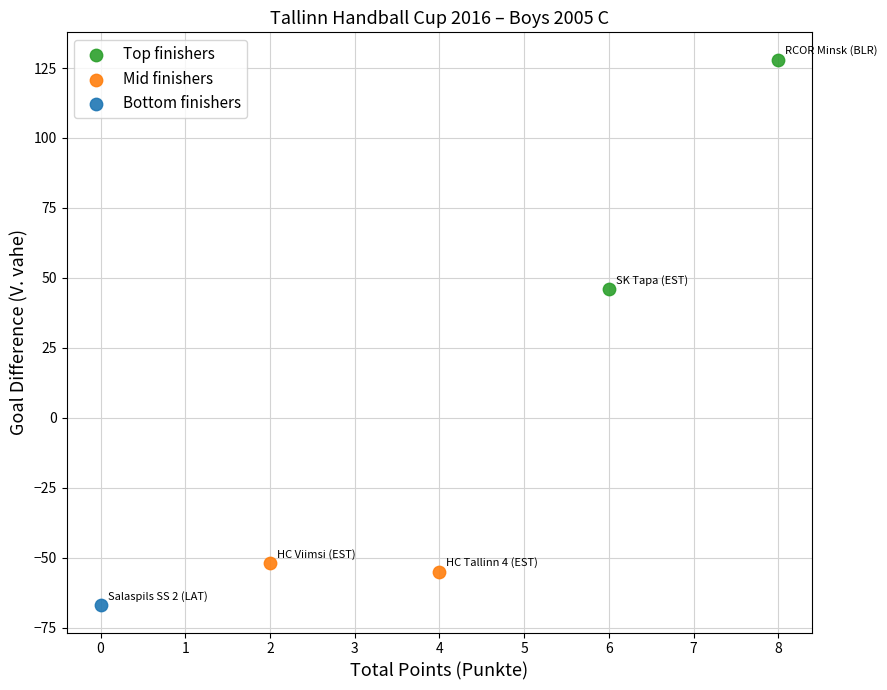

Which series contains the highest Y value?

Top finishers